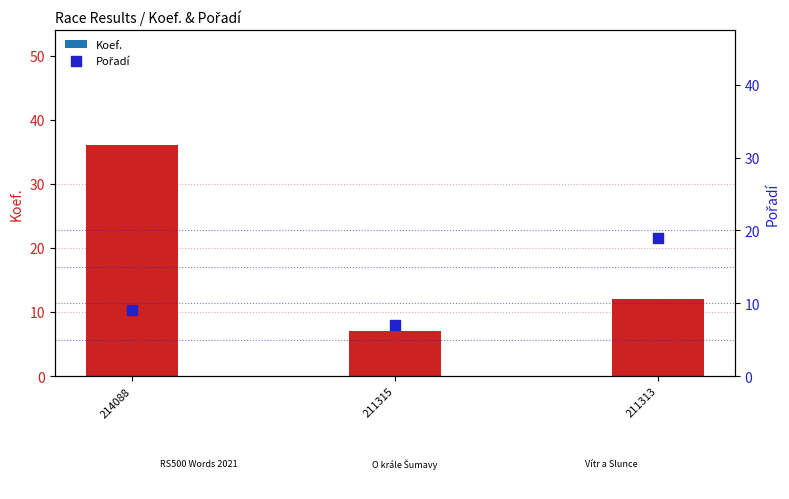

At how many categories does at least one series exceed 28?

1